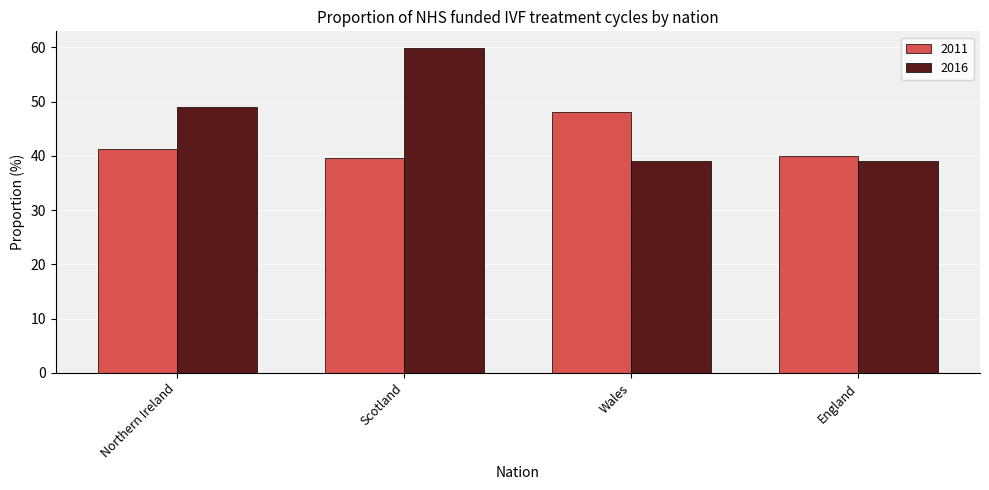

What is the lowest value of the 2011 series?

39.7